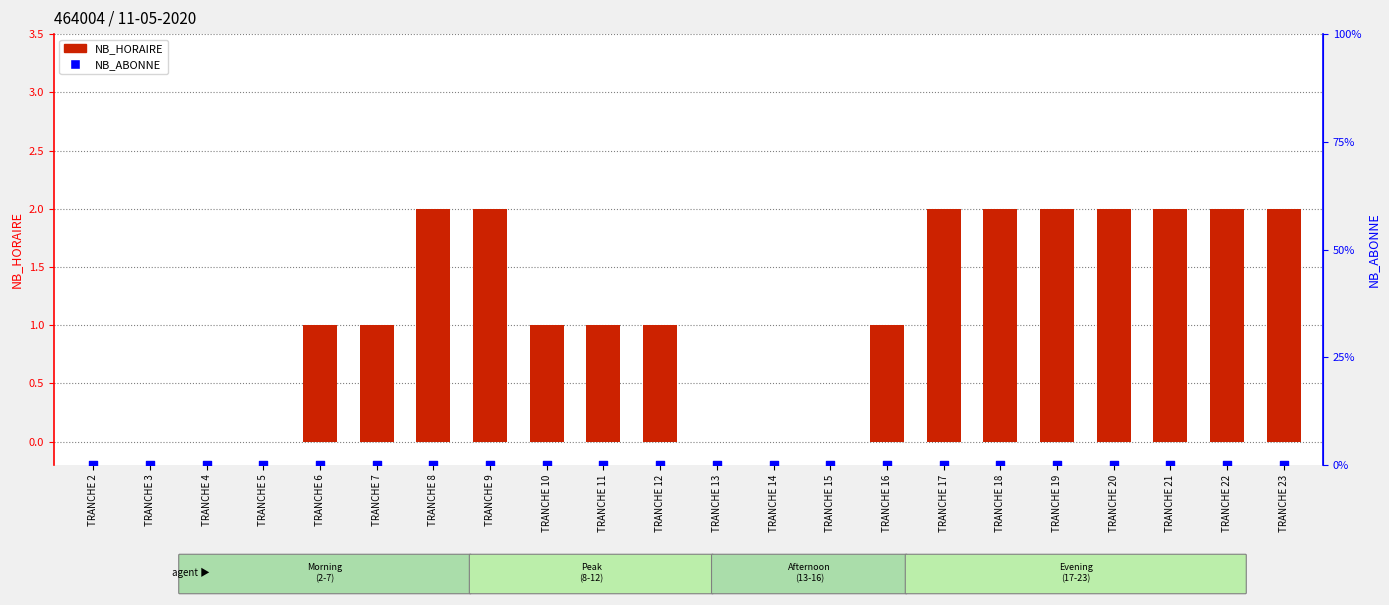

At which category is the sum across all series the highest?

TRANCHE 8